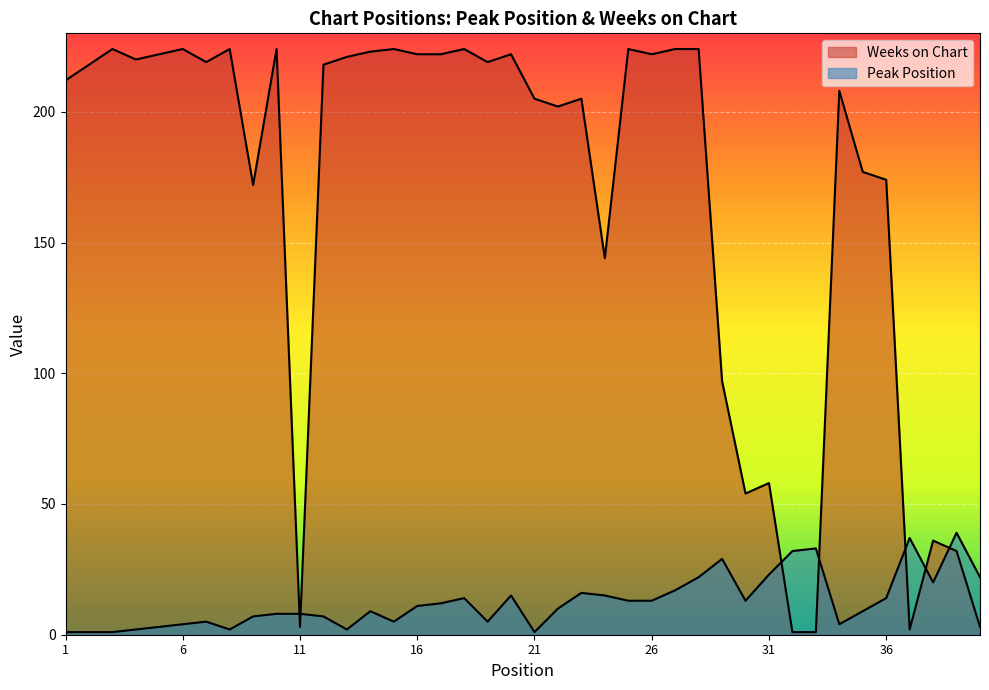

Which label corresponds to the largest value in the chart?

3